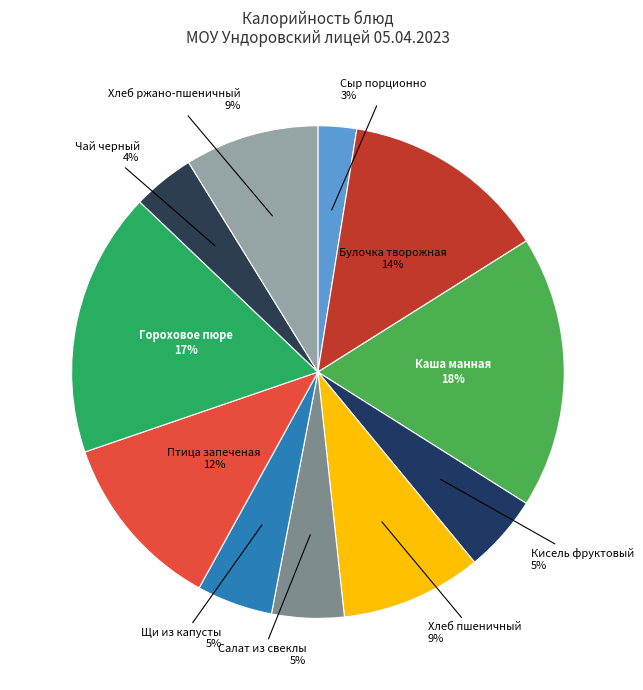

To the nearest percent, what is the average slice percentage?

9%